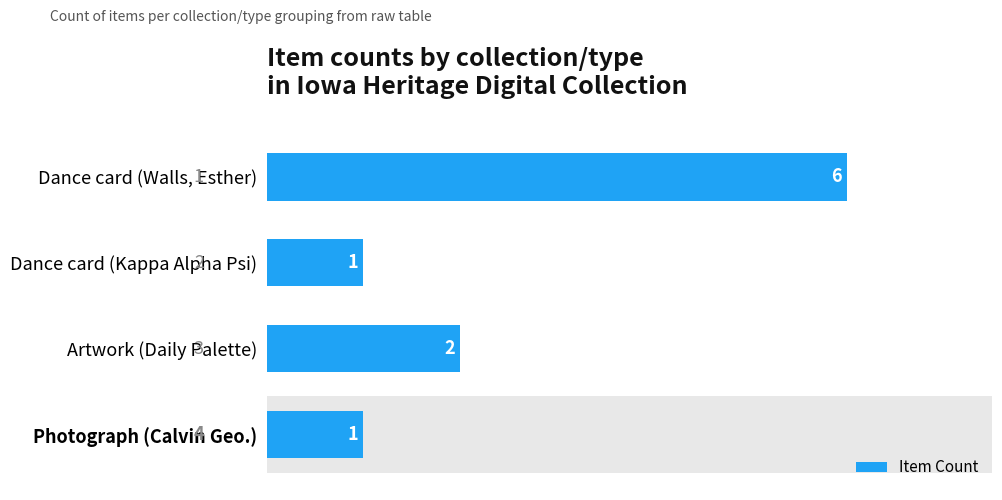

What is the ratio of the value at Dance card (Walls, Esther) to the value at Photograph (Calvin Geo.)?

6.0